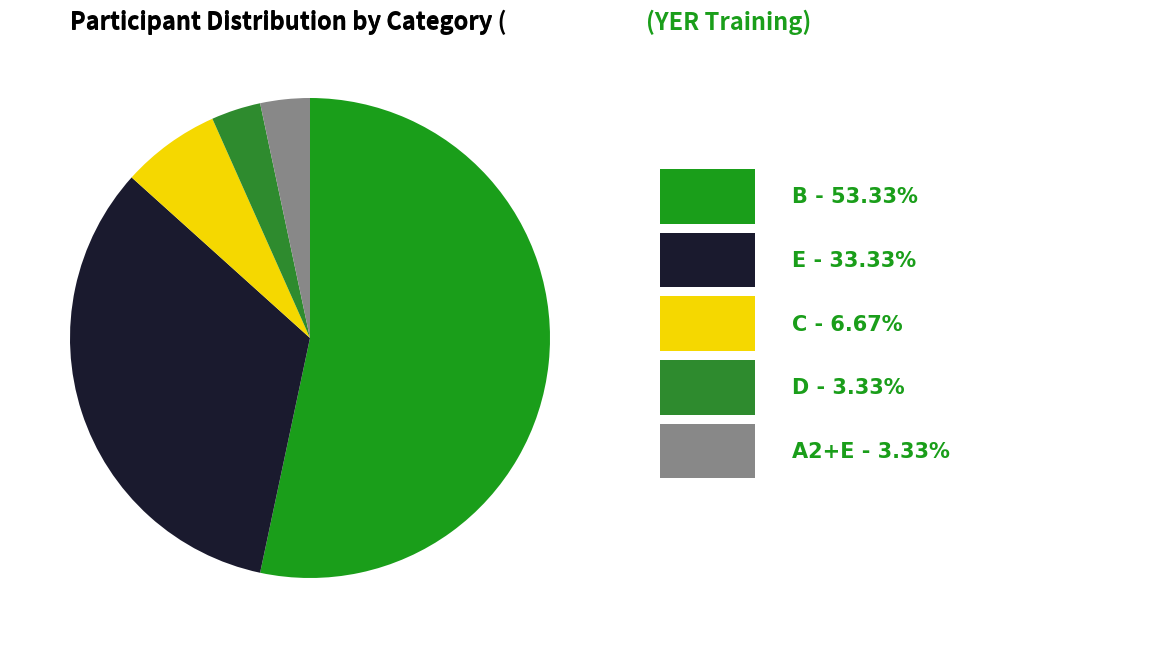

Count the number of slices in the pie.

5